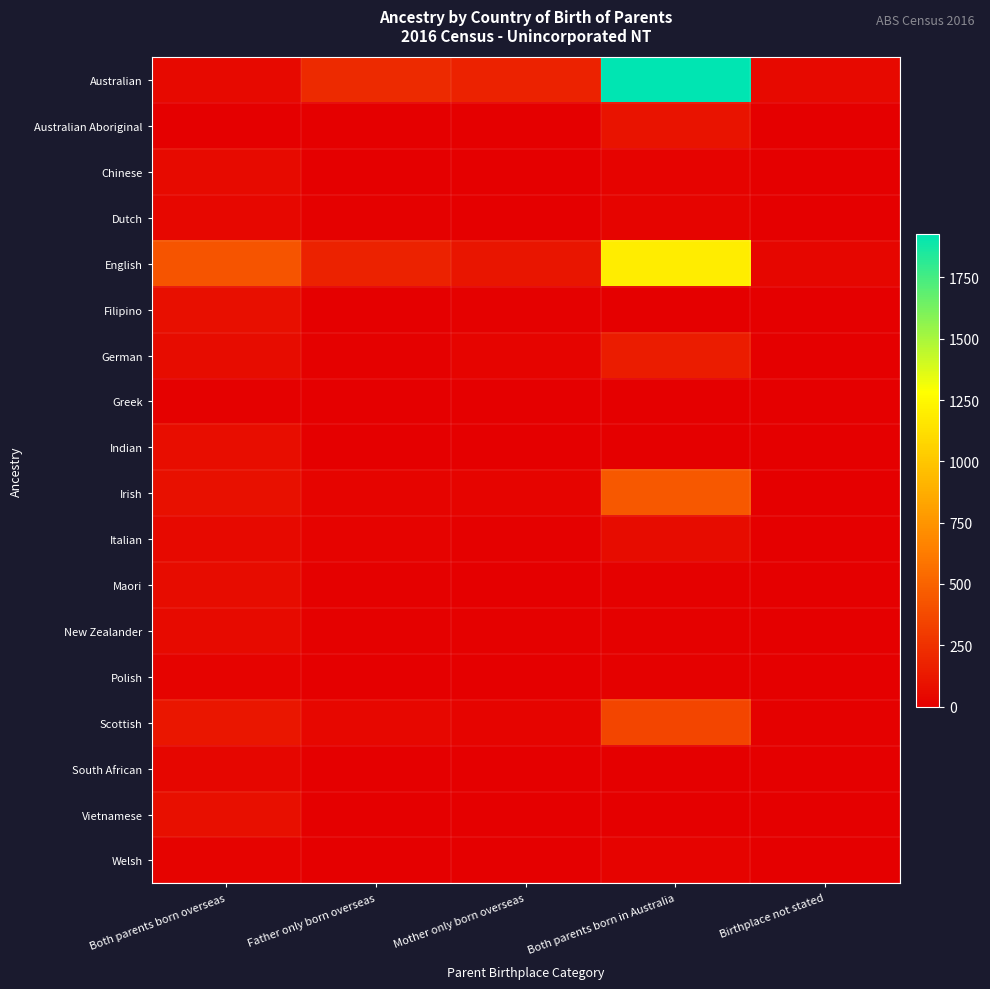

Rank the series at Father only born overseas from lowest to highest value.

Filipino, Indian, Vietnamese, Chinese, Polish, Welsh, South African, Australian Aboriginal, Greek, Maori, Dutch, German, New Zealander, Italian, Irish, Scottish, English, Australian